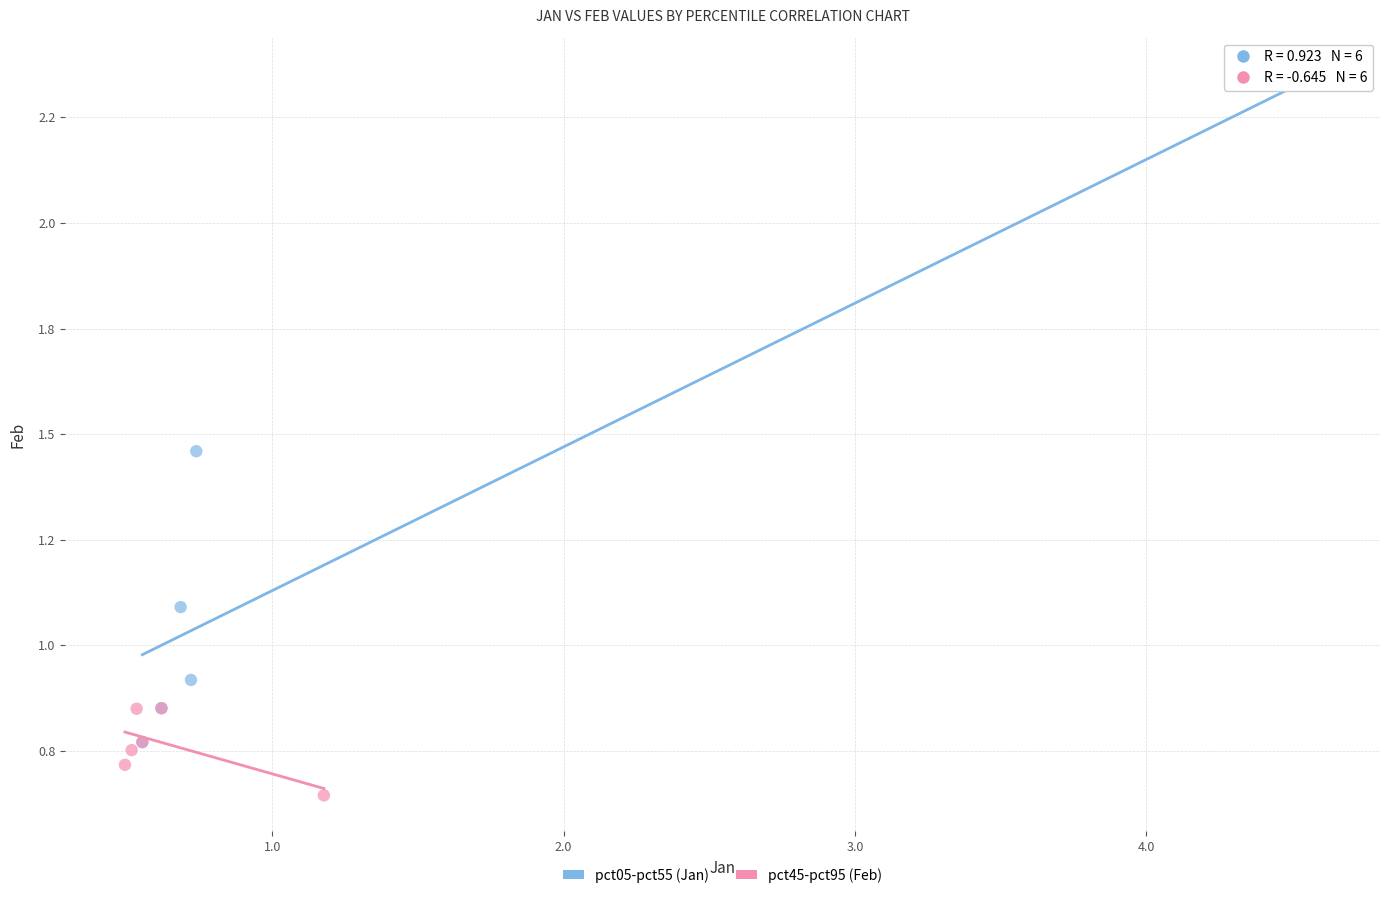

Which series reaches the minimum Y coordinate?

pct45-pct95 (Feb)